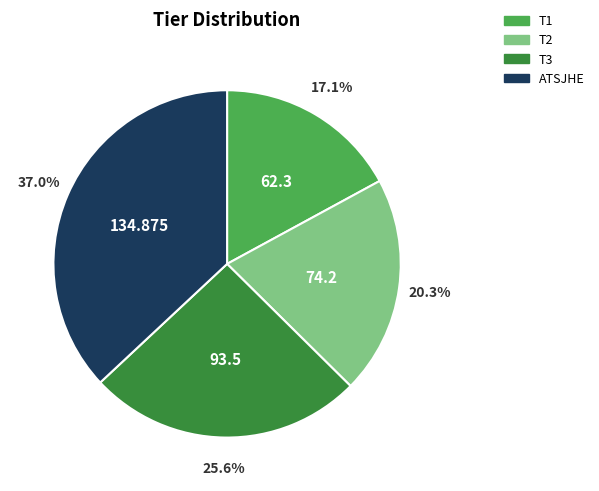

Is it true that T2 is 20% of the pie?

True